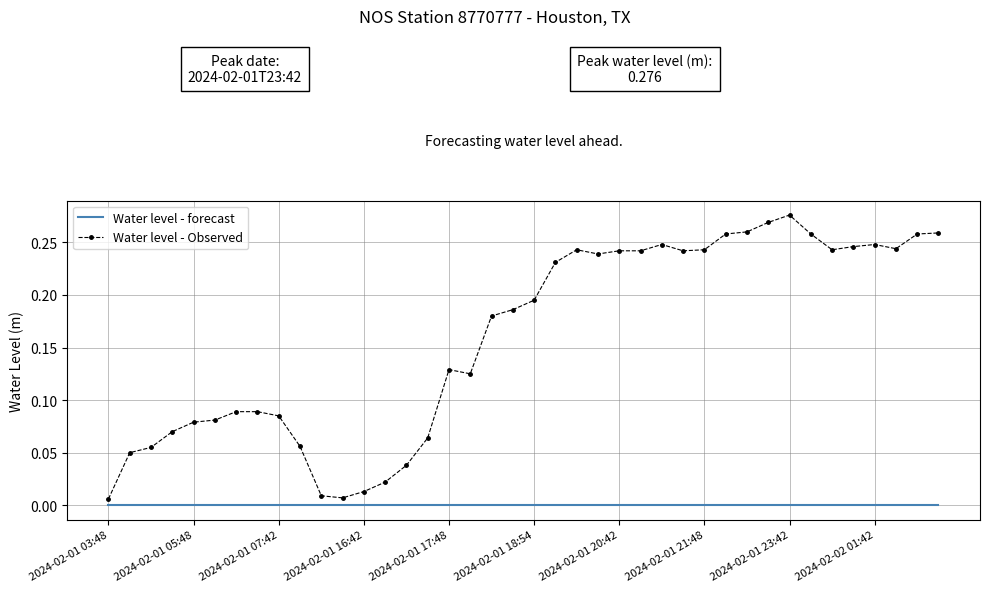

Which series has the largest range (max minus min)?

Water level - Observed